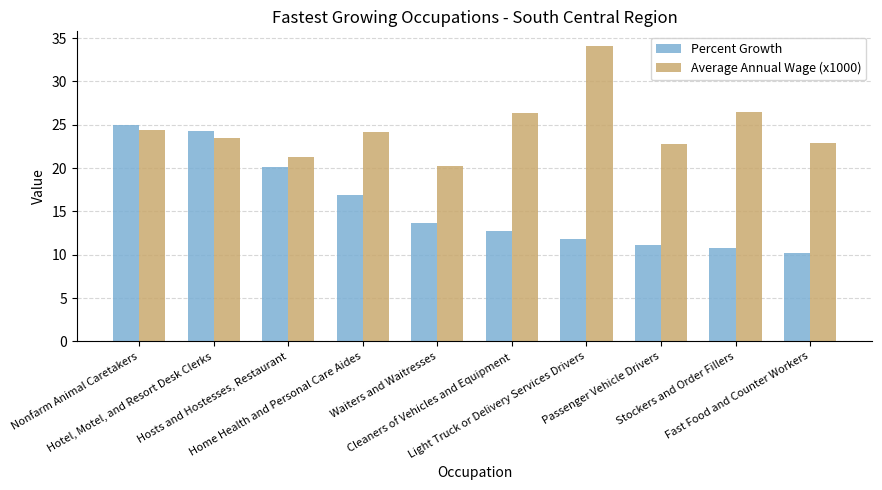

What is the total value across all series at Light Truck or Delivery Services Drivers?

45.9